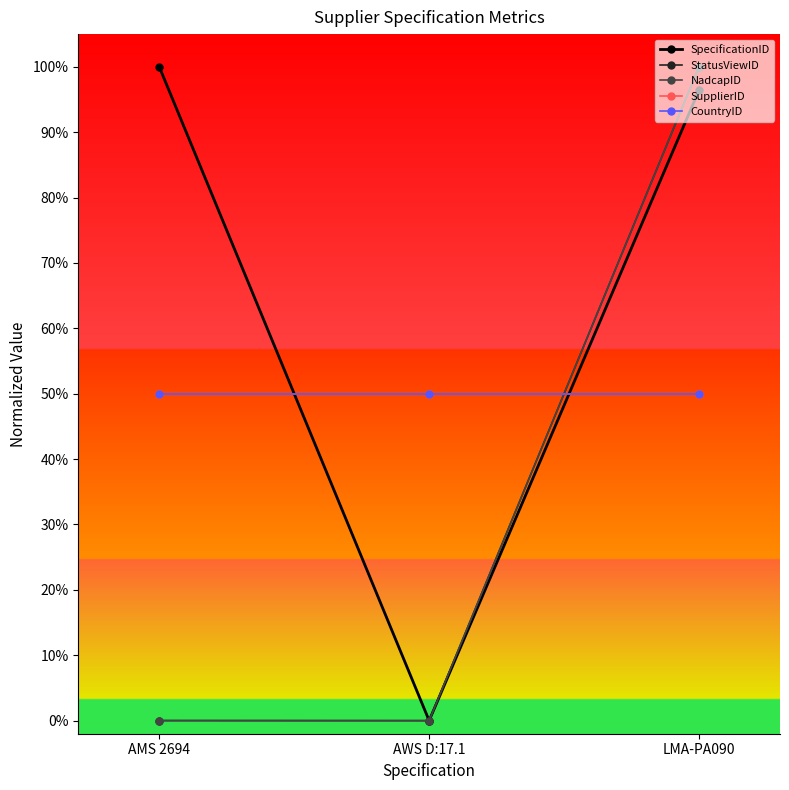

Is this an area chart (filled region under the line)?

No